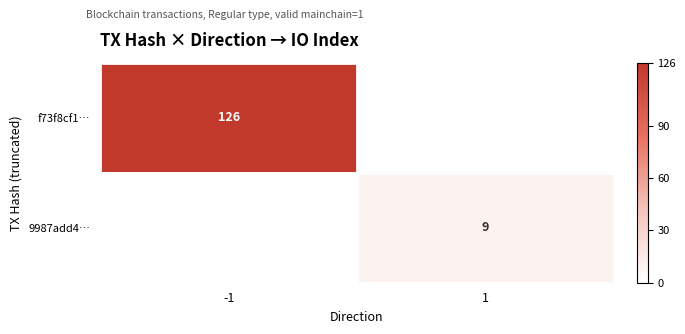

The value of 9987add4… at 1 is 2. True or false?

False